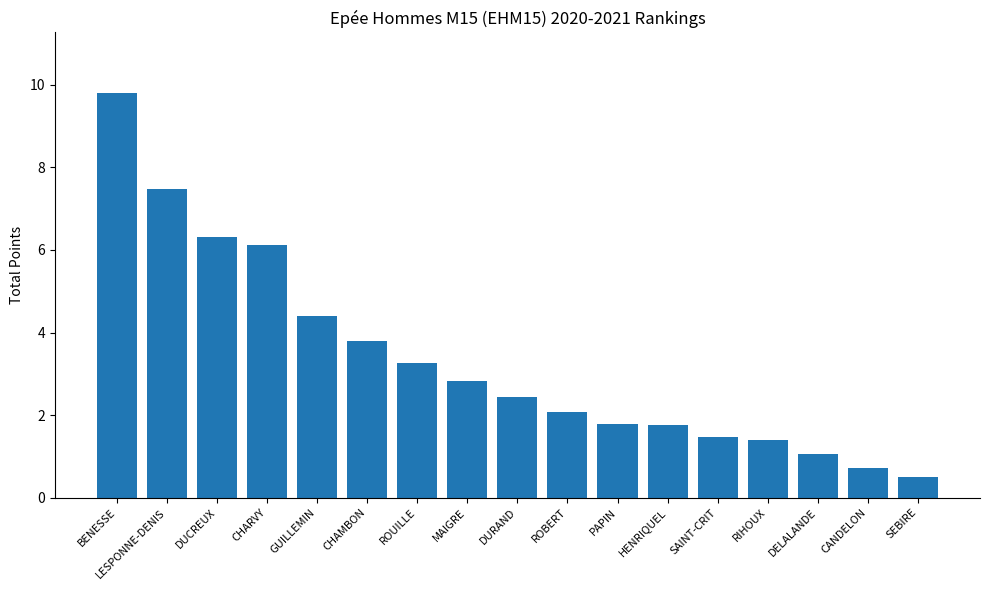

The chart shows a value of 1.1 at DELALANDE. True or false?

True